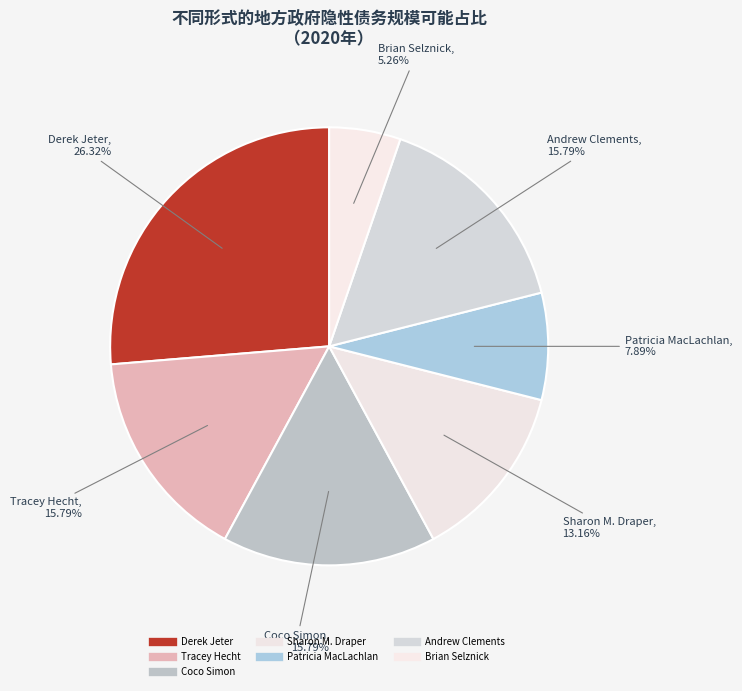

How many slices are in this pie chart?

7